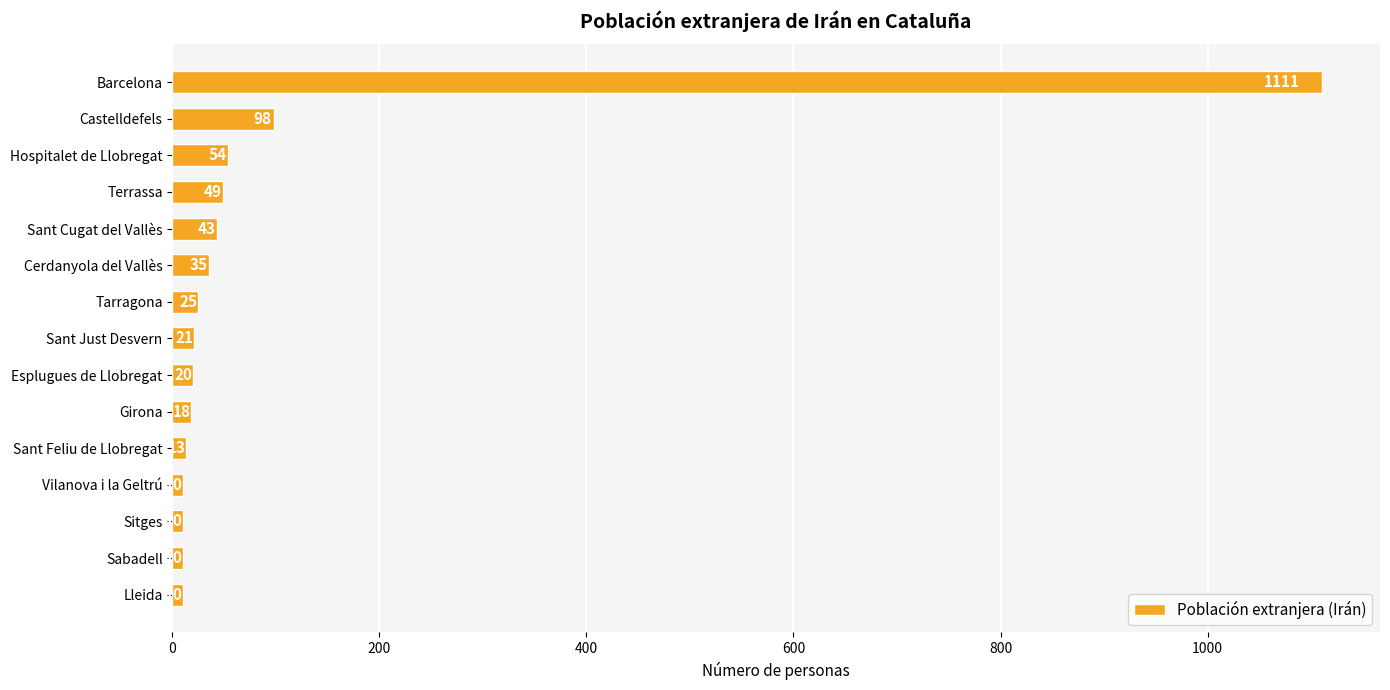

What is the greatest value displayed?

1111